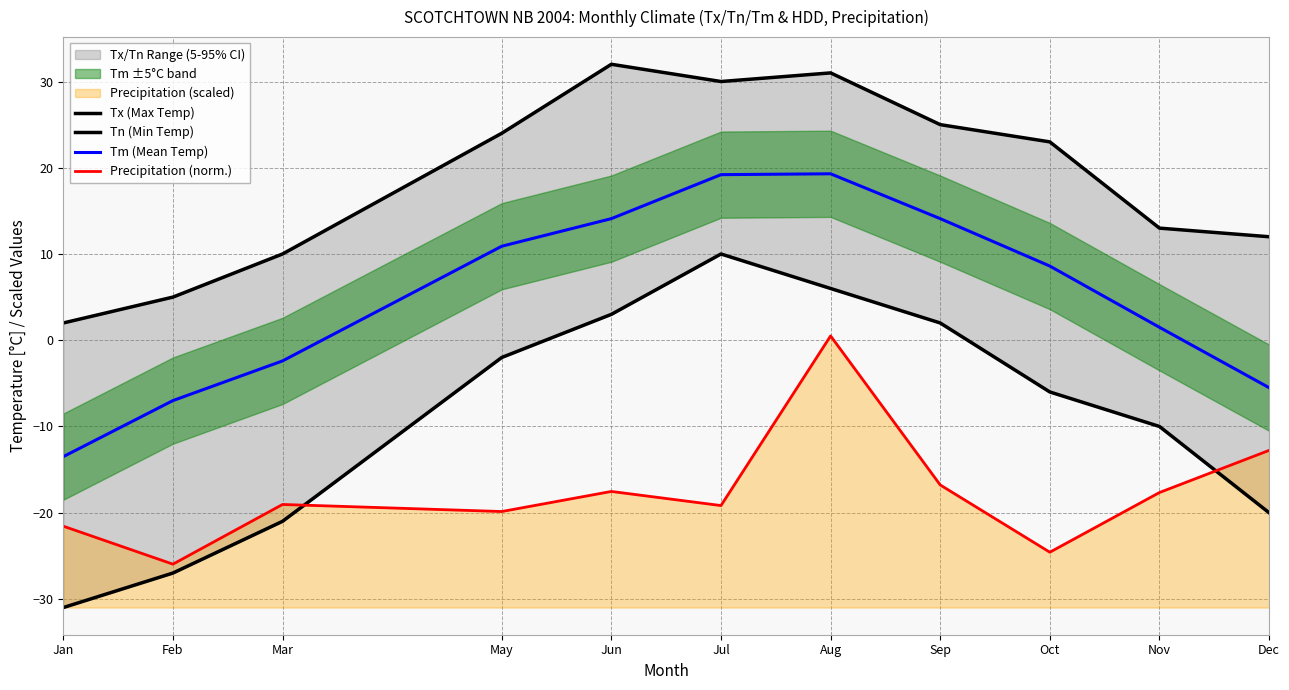

What is the difference between the second highest and second lowest values in the Tn (Min Temp) series?

33.0